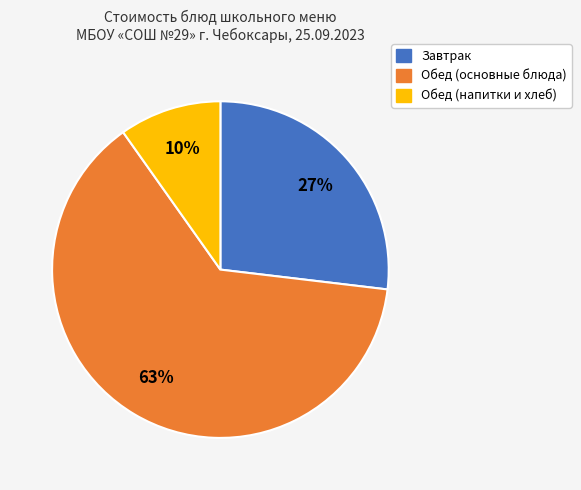

Does any single category account for the majority?

Yes